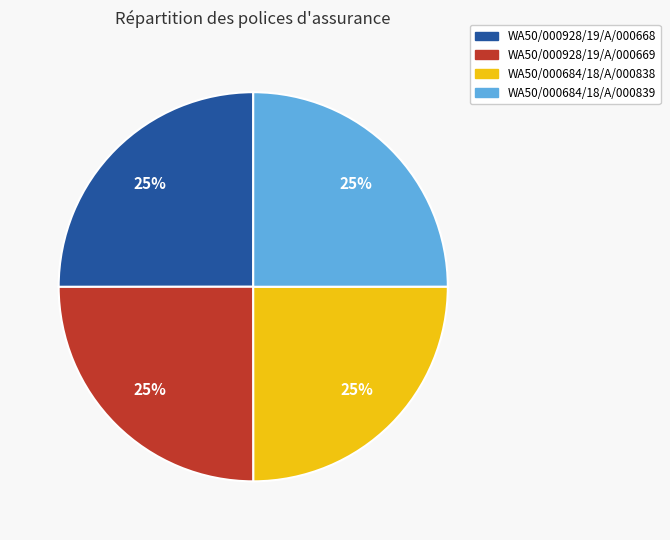

True or false: WA50/000928/19/A/000668 accounts for 25% of the total.

True